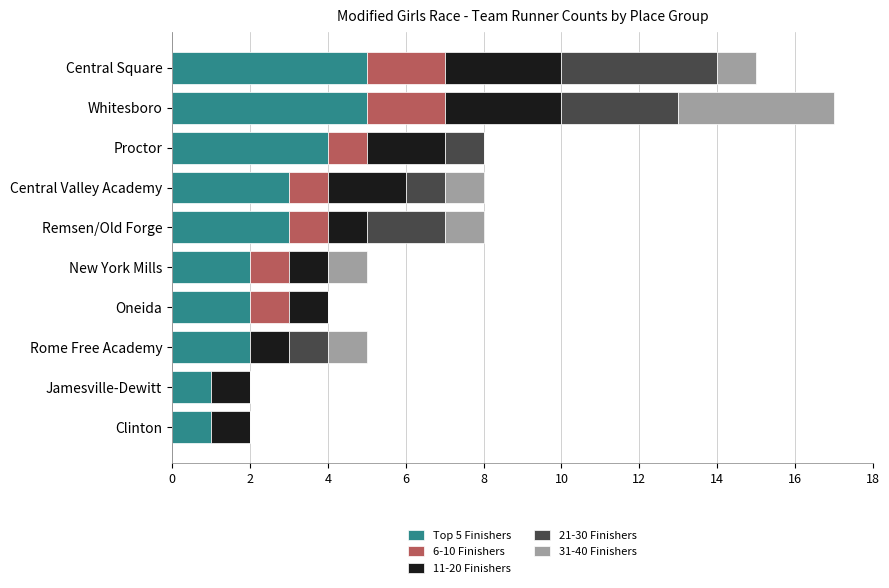

What is the total value across all series at Central Square?

15